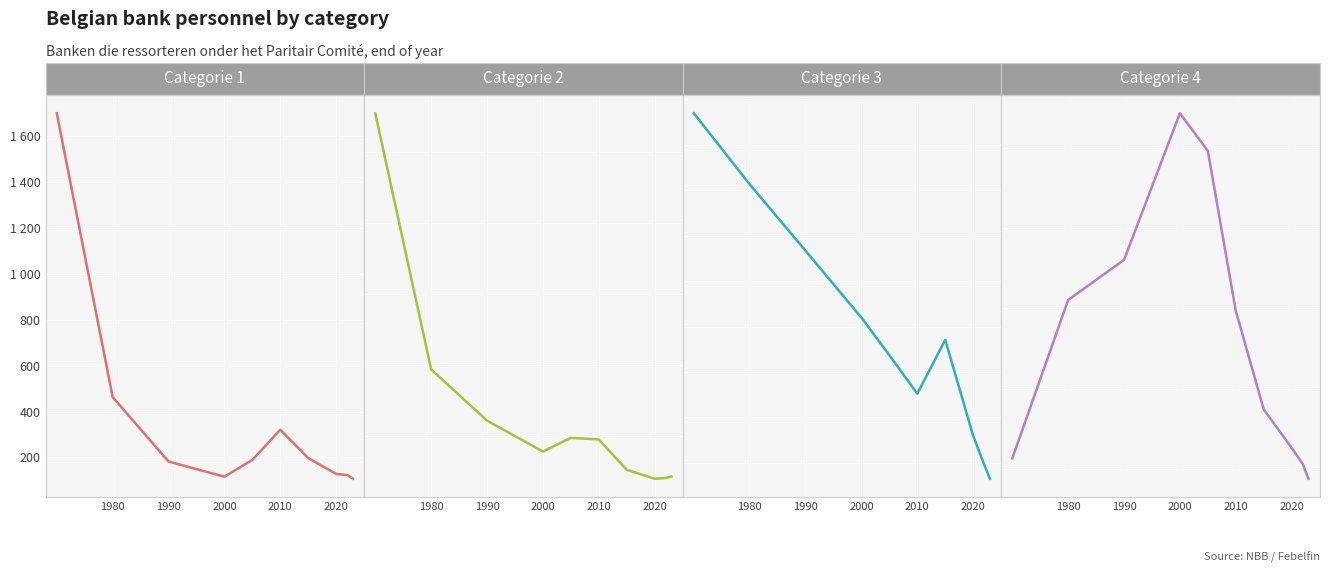

List the series in order of their peak value, highest first.

Categorie 4, Categorie 3, Categorie 2, Categorie 1